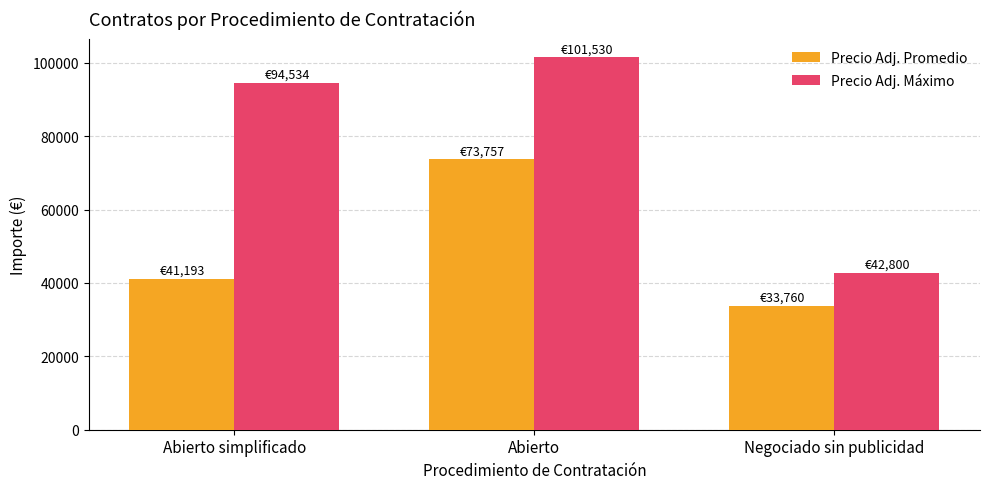

Rank the series at Abierto simplificado from lowest to highest value.

Precio Adj. Promedio, Precio Adj. Máximo